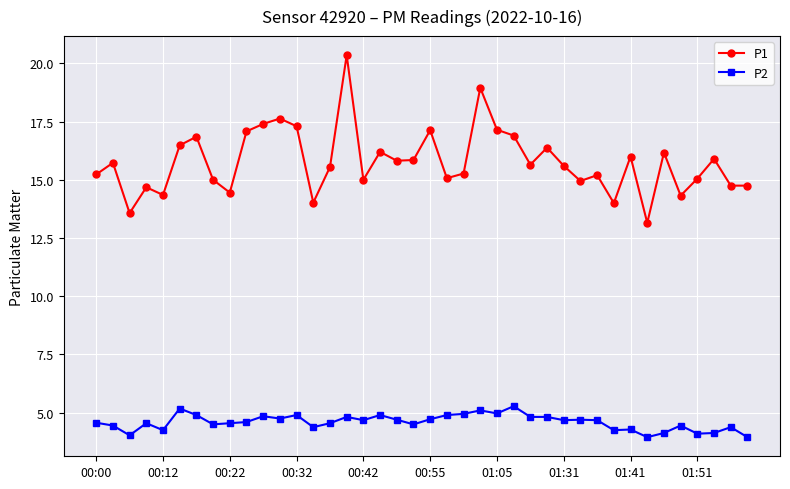

What is the lowest value of the P2 series?

4.0